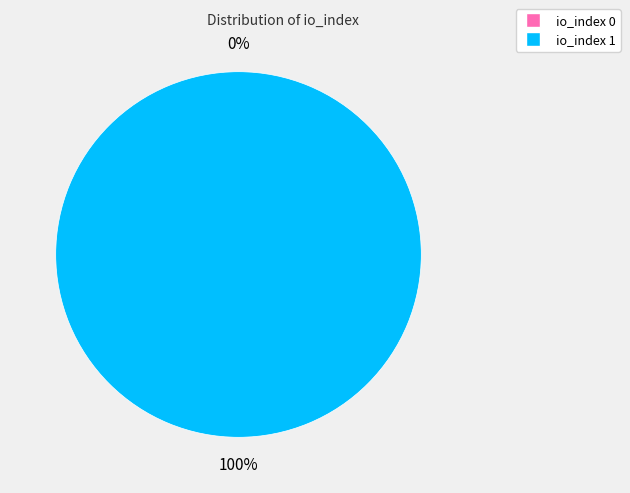

To the nearest percent, what is the combined percentage of io_index 0 and io_index 1?

100%